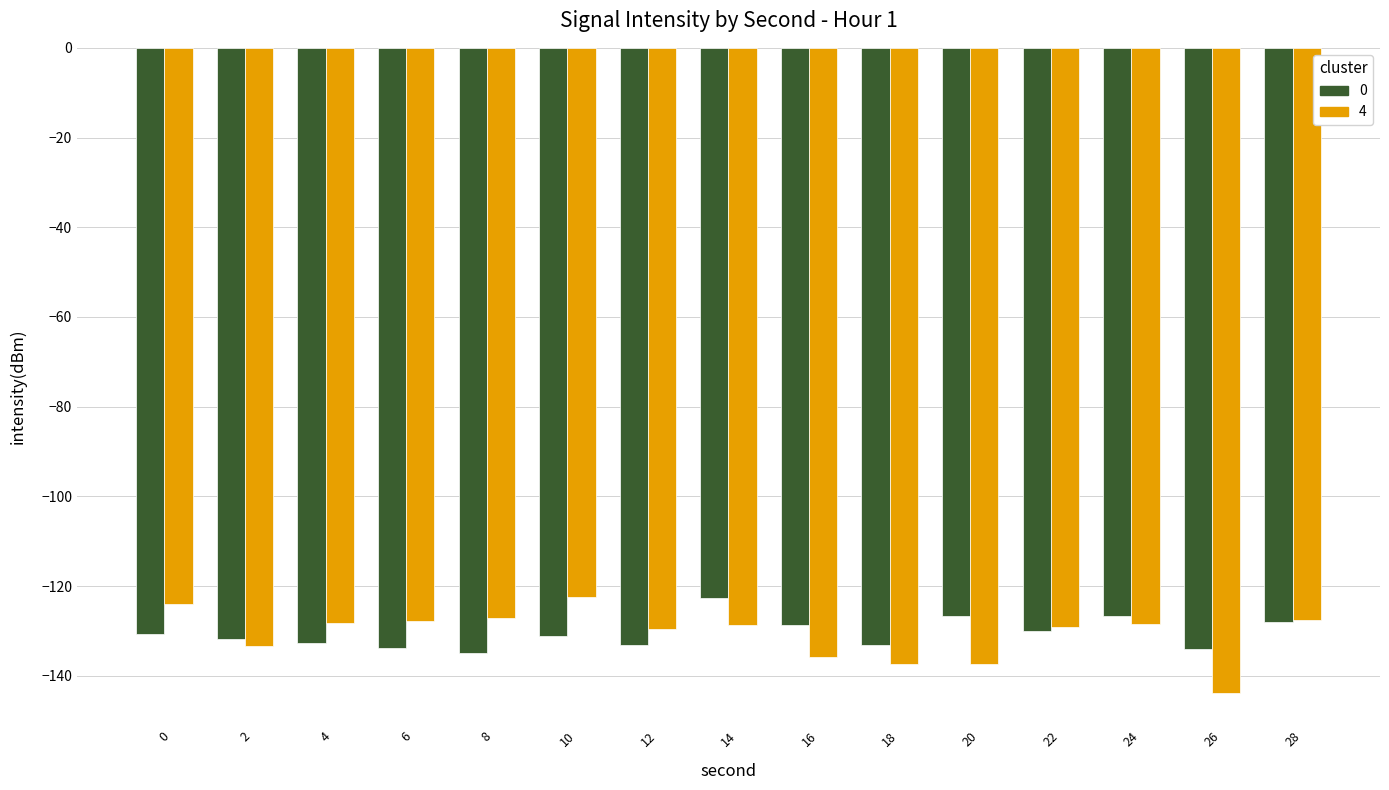

What is the value of the 4 bar at the 3rd from the left?

-128.1